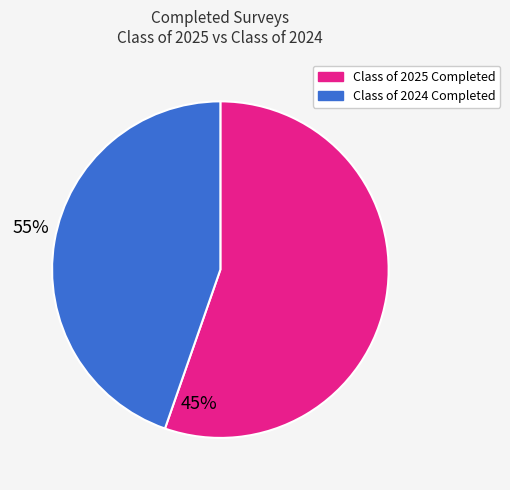

How many slices are in this pie chart?

2